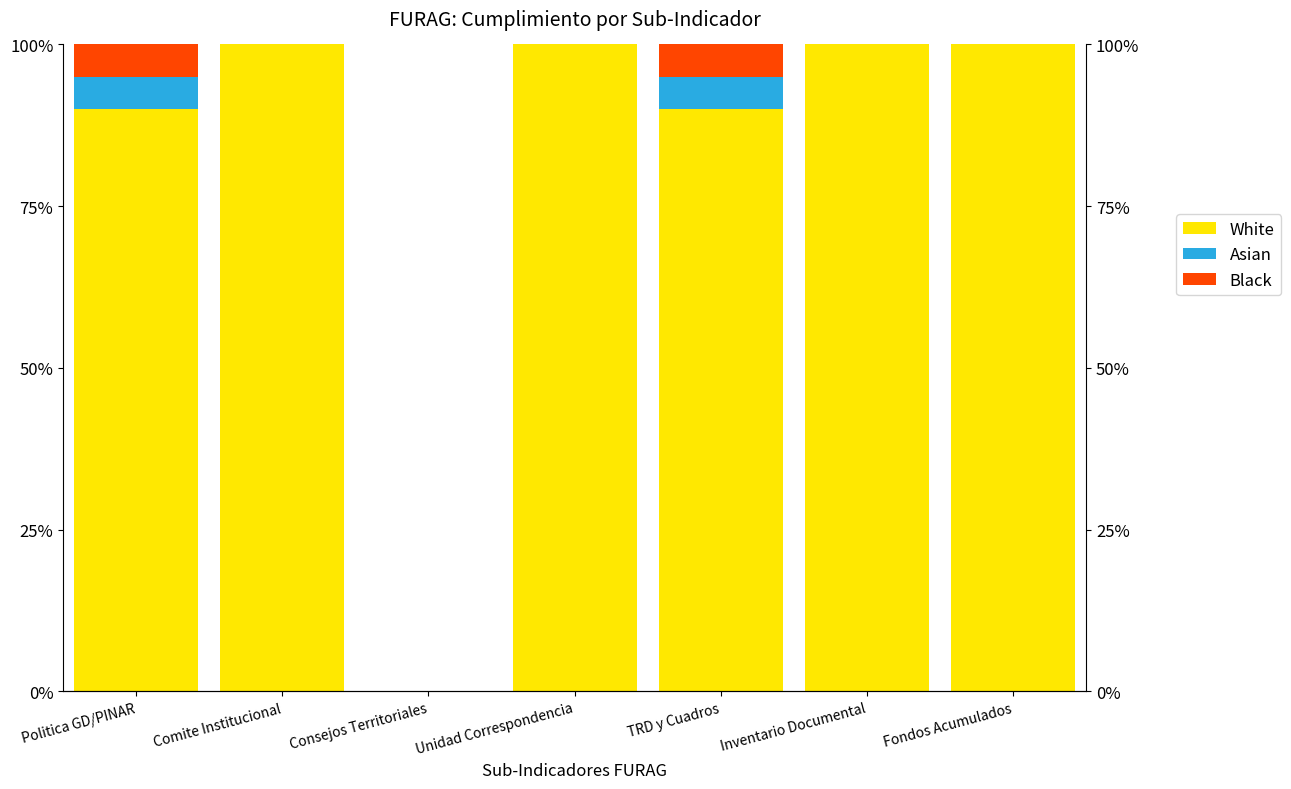

Count the White values in the range 90 to 100.

6